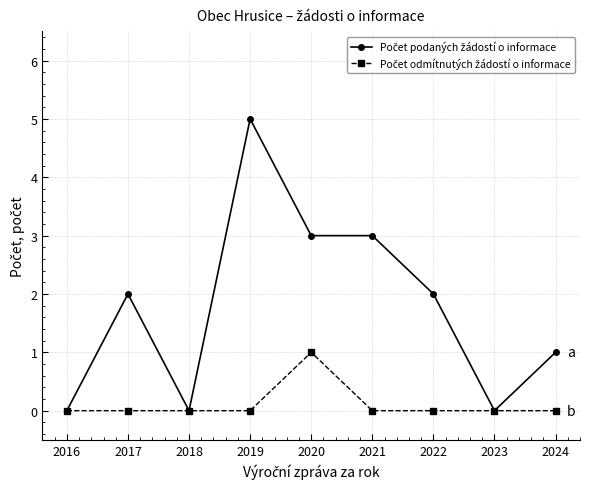

Which label corresponds to the largest value in the chart?

2019